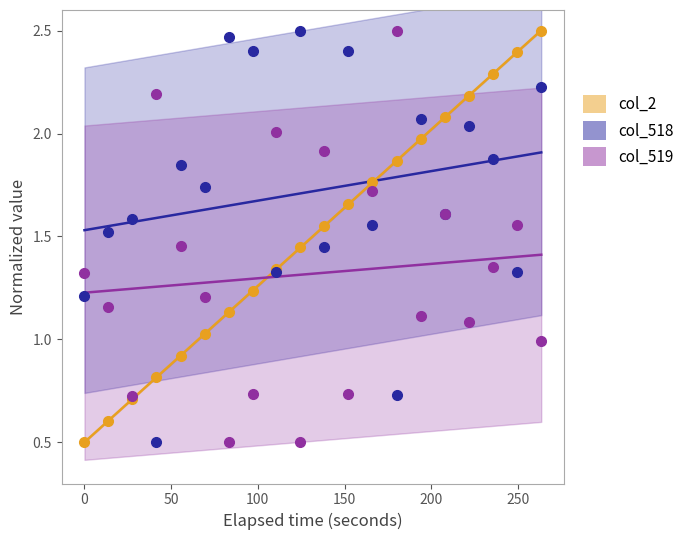

What is the X range (max minus min) for the scatter plot?

263.5